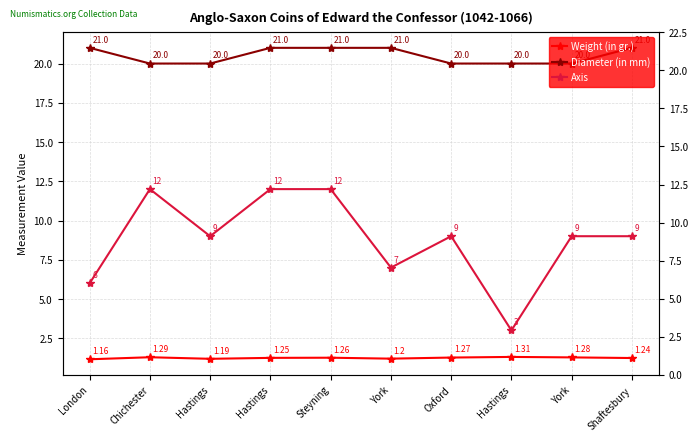

What is the average value of the Diameter (in mm) series?

20.5